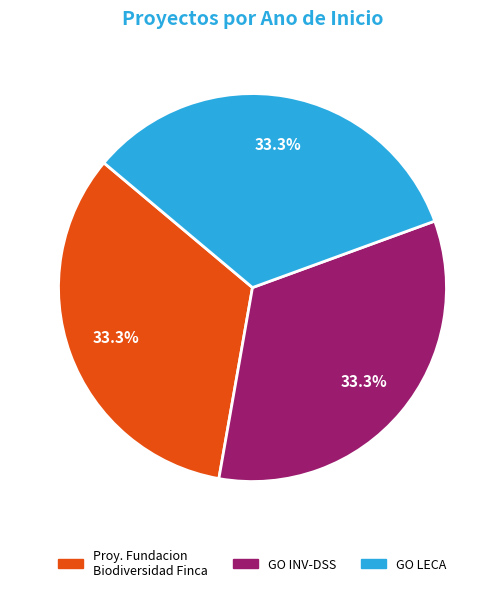

Does any single category account for the majority?

No